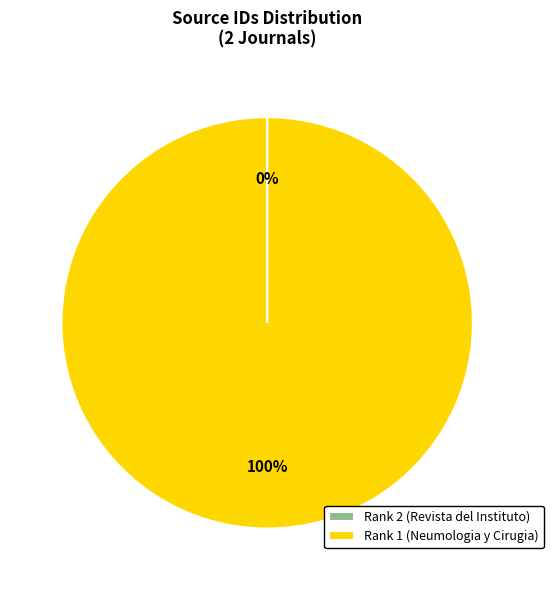

What is the largest slice in the pie chart?

Rank 1 (Neumologia y Cirugia)